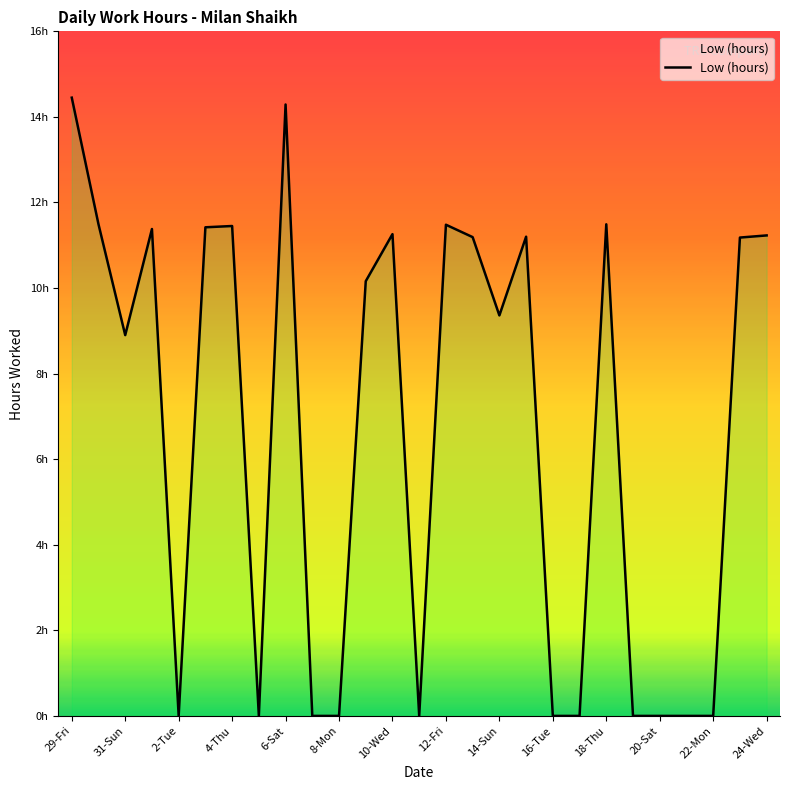

What is the sum of all values?

181.9